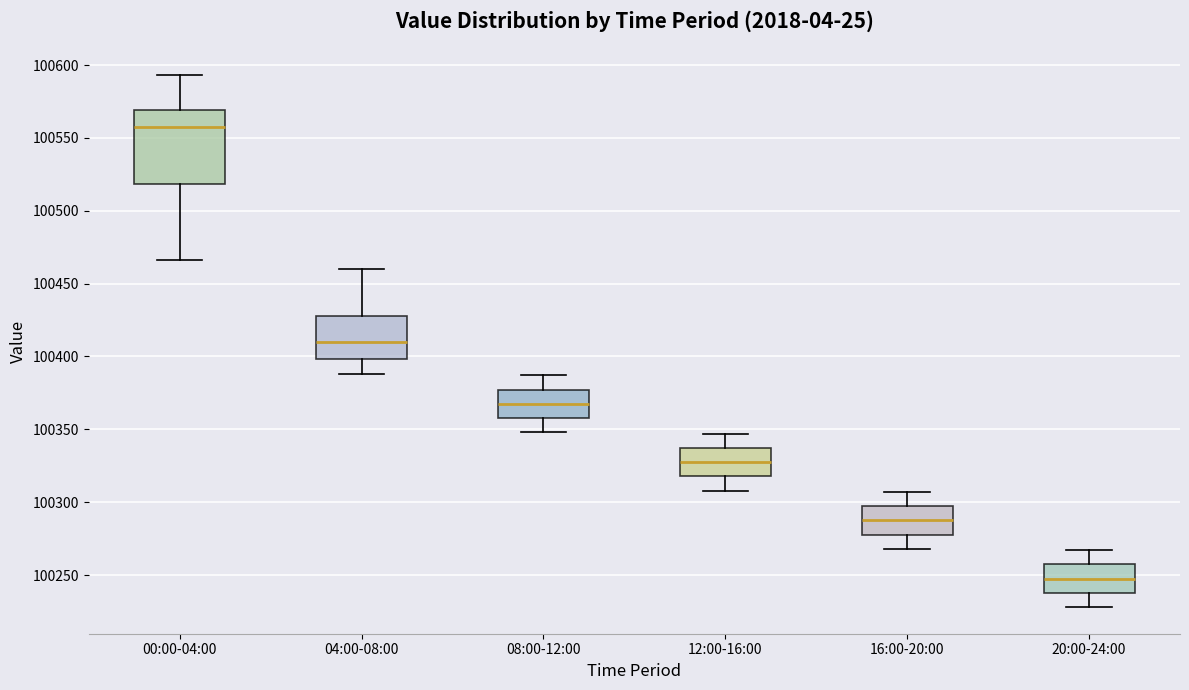

Where is the upper edge of the box for 08:00-12:00 on the y-axis? The values are not printed on the chart, so give them approximately, as read against the axis.

100375